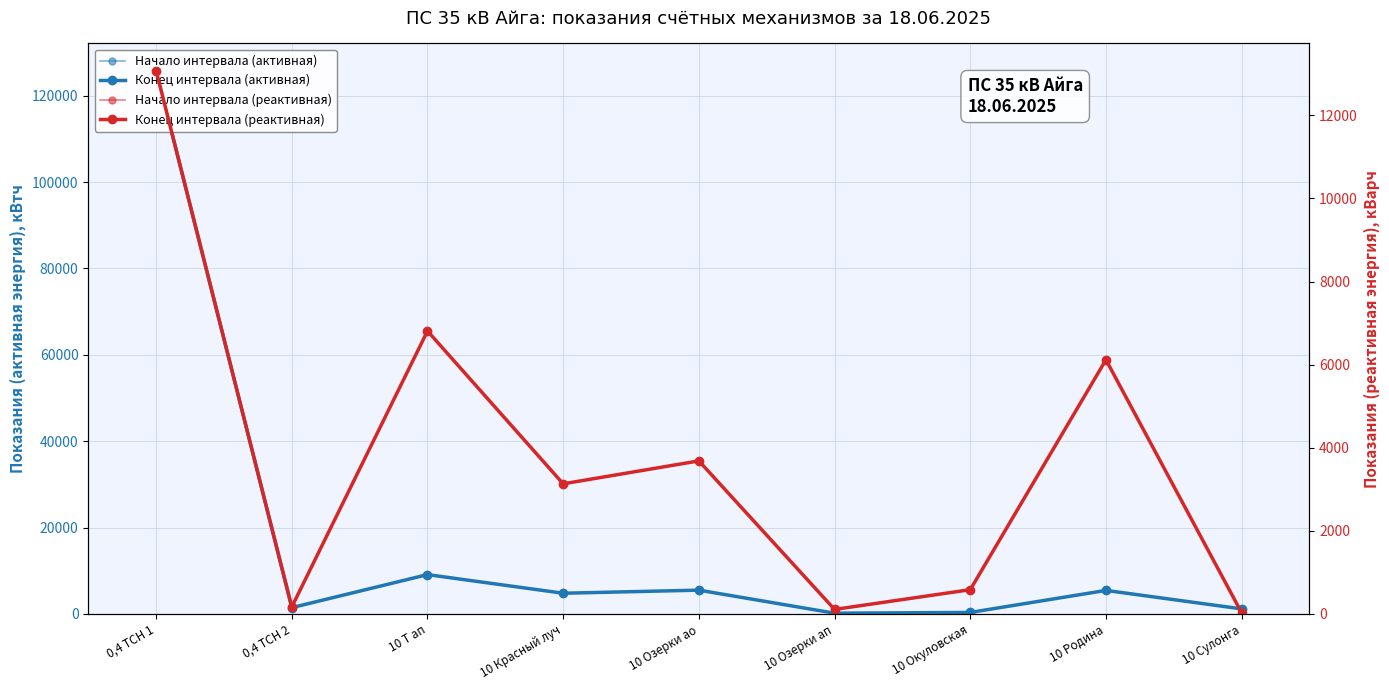

Which category has the lowest value in the Конец интервала (реактивная) series?

10 Сулонга